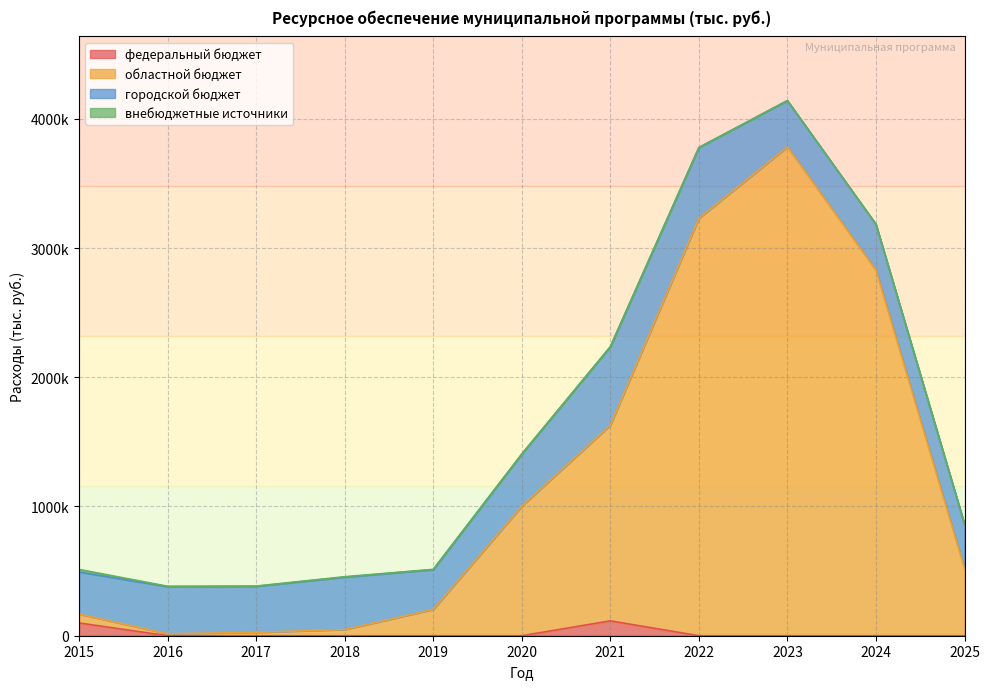

At which category does федеральный бюджет reach its first local peak?

2021